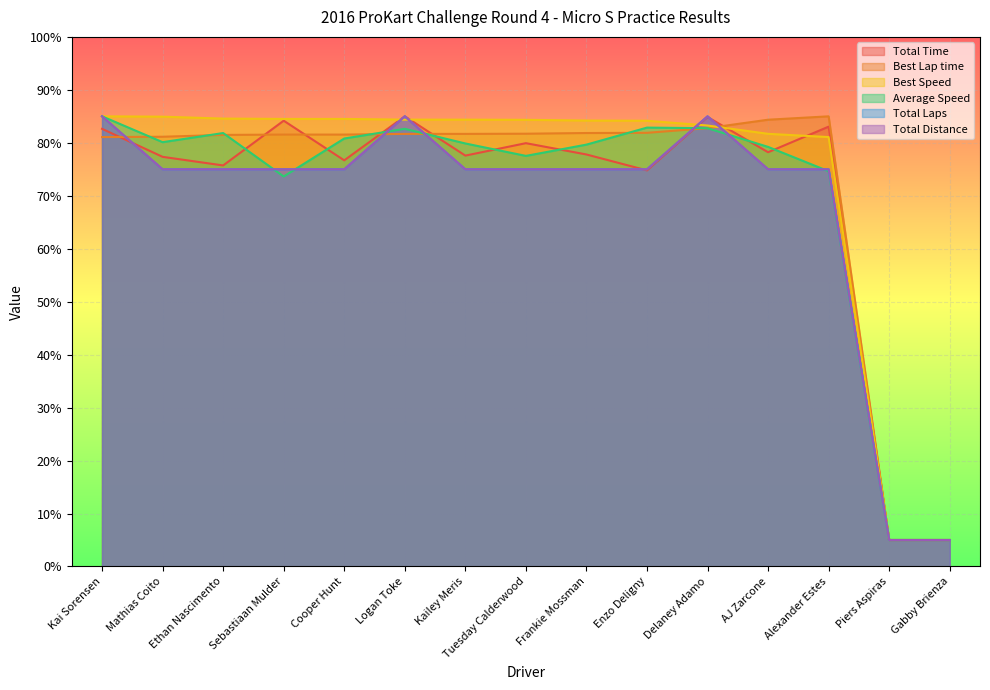

Rank the categories by Total Distance value from highest to lowest.

Kai Sorensen, Logan Toke, Delaney Adamo, Mathias Coito, Ethan Nascimento, Sebastiaan Mulder, Cooper Hunt, Kailey Meris, Tuesday Calderwood, Frankie Mossman, Enzo Deligny, AJ Zarcone, Alexander Estes, Piers Aspiras, Gabby Brienza